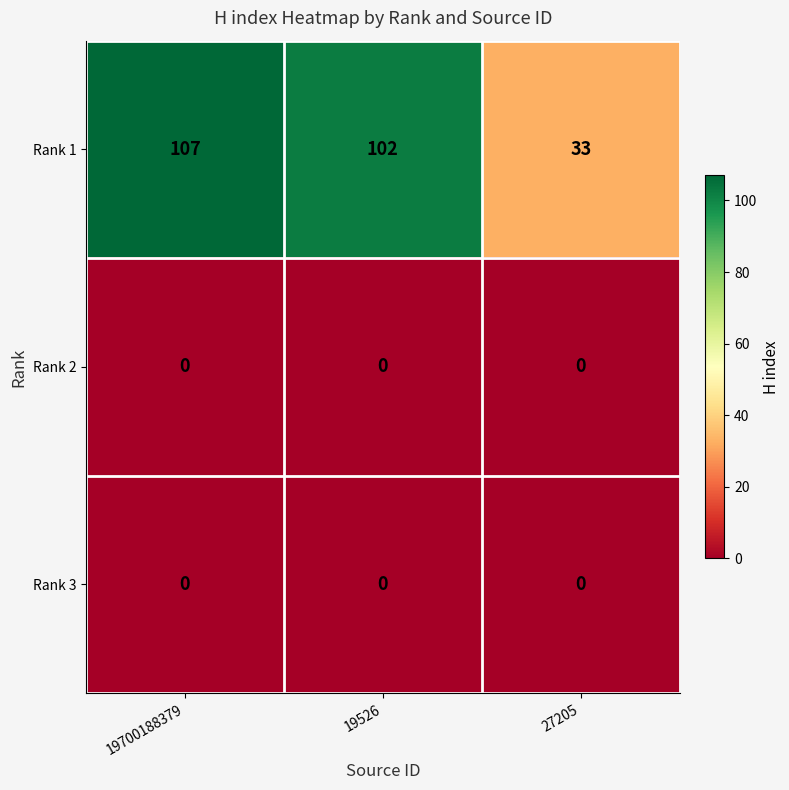

Reading left to right, extract all data points from this chart.

Rank 1: 107	102	33
Rank 2: 0	0	0
Rank 3: 0	0	0